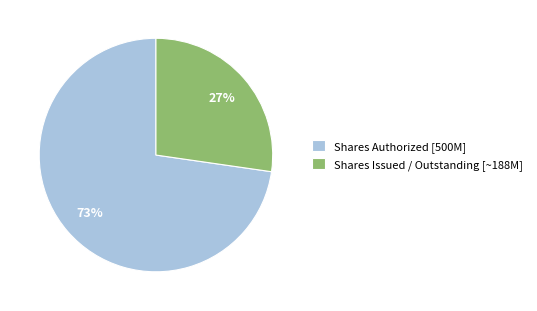

Count the number of slices in the pie.

2